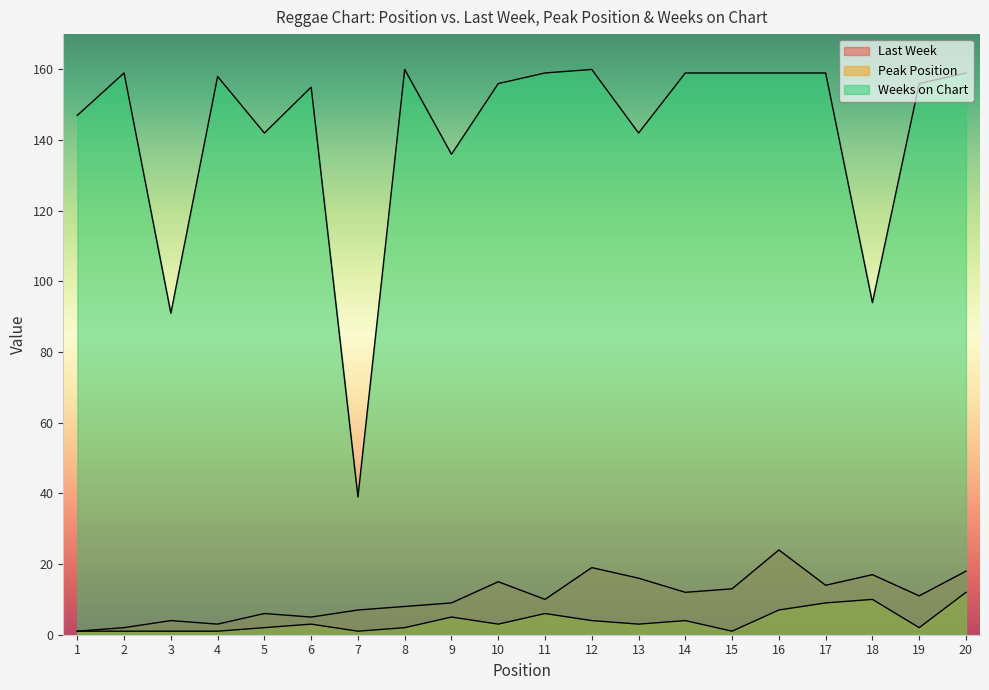

Reading left to right, what are all the values shown in this chart?

Last Week: 1=1	2=2	3=4	4=3	5=6	6=5	7=7	8=8	9=9	10=15	11=10	12=19	13=16	14=12	15=13	16=24	17=14	18=17	19=11	20=18
Peak Position: 1=1	2=1	3=1	4=1	5=2	6=3	7=1	8=2	9=5	10=3	11=6	12=4	13=3	14=4	15=1	16=7	17=9	18=10	19=2	20=12
Weeks on Chart: 1=147	2=159	3=91	4=158	5=142	6=155	7=39	8=160	9=136	10=156	11=159	12=160	13=142	14=159	15=159	16=159	17=159	18=94	19=156	20=159